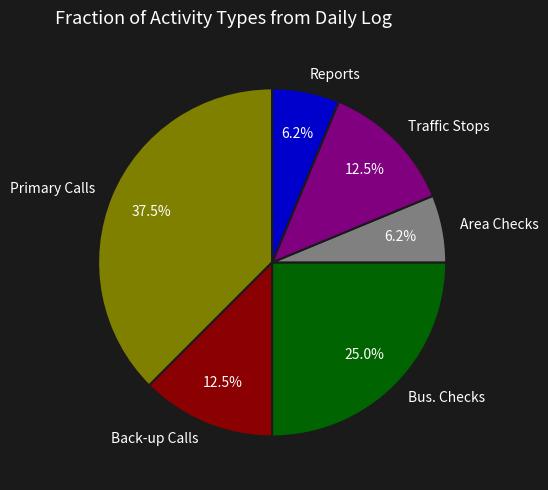

To the nearest percent, what is the average slice percentage?

17%